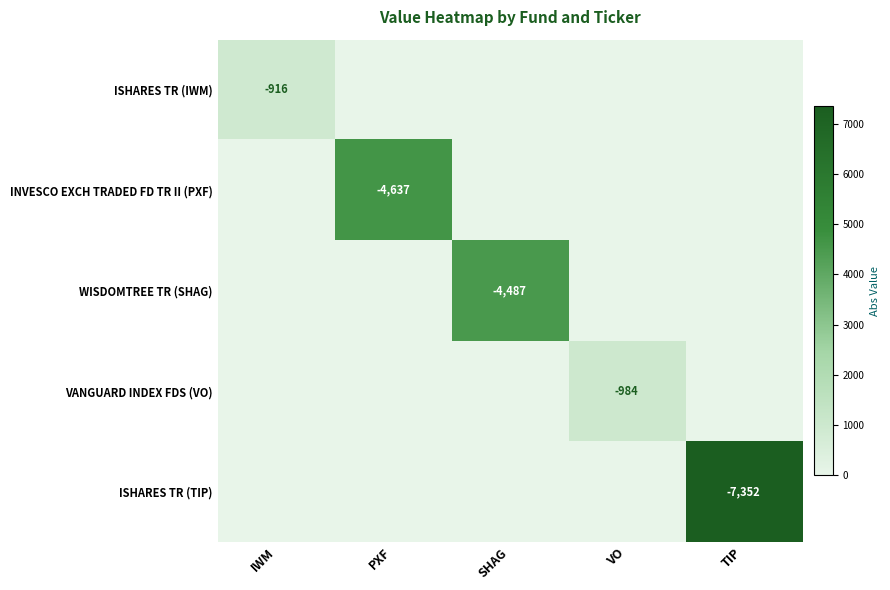

Is it true that ISHARES TR (IWM) equals -607 at IWM?

False